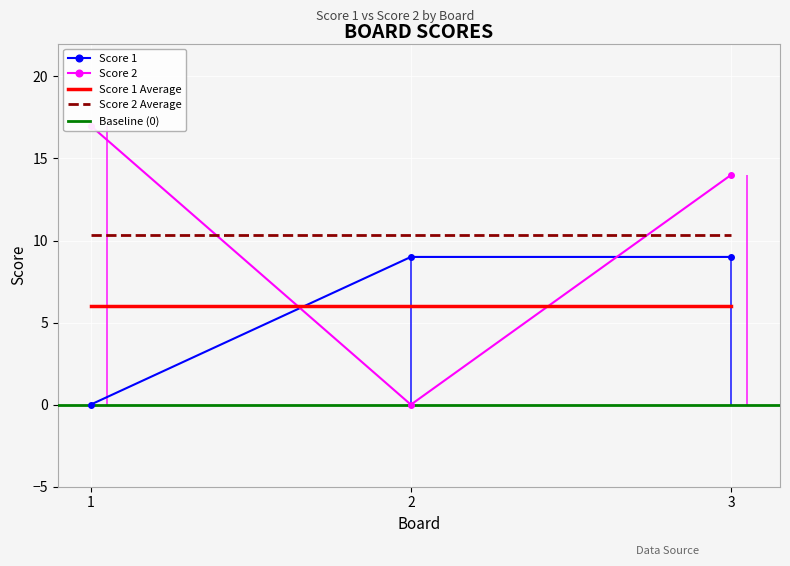

What is the highest value of the Score 1 series?

9